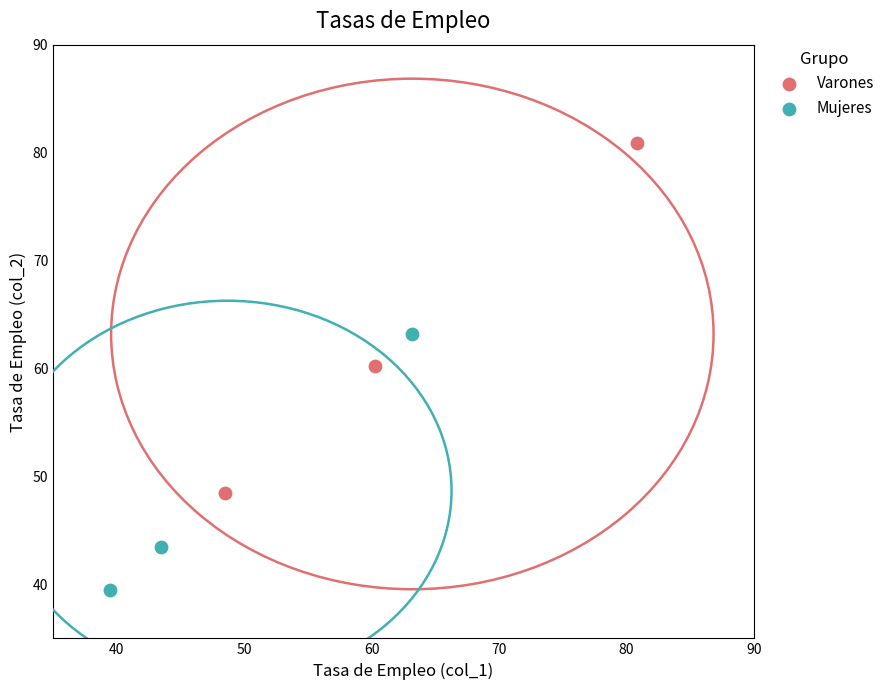

Which series contains the lowest Y value?

Mujeres